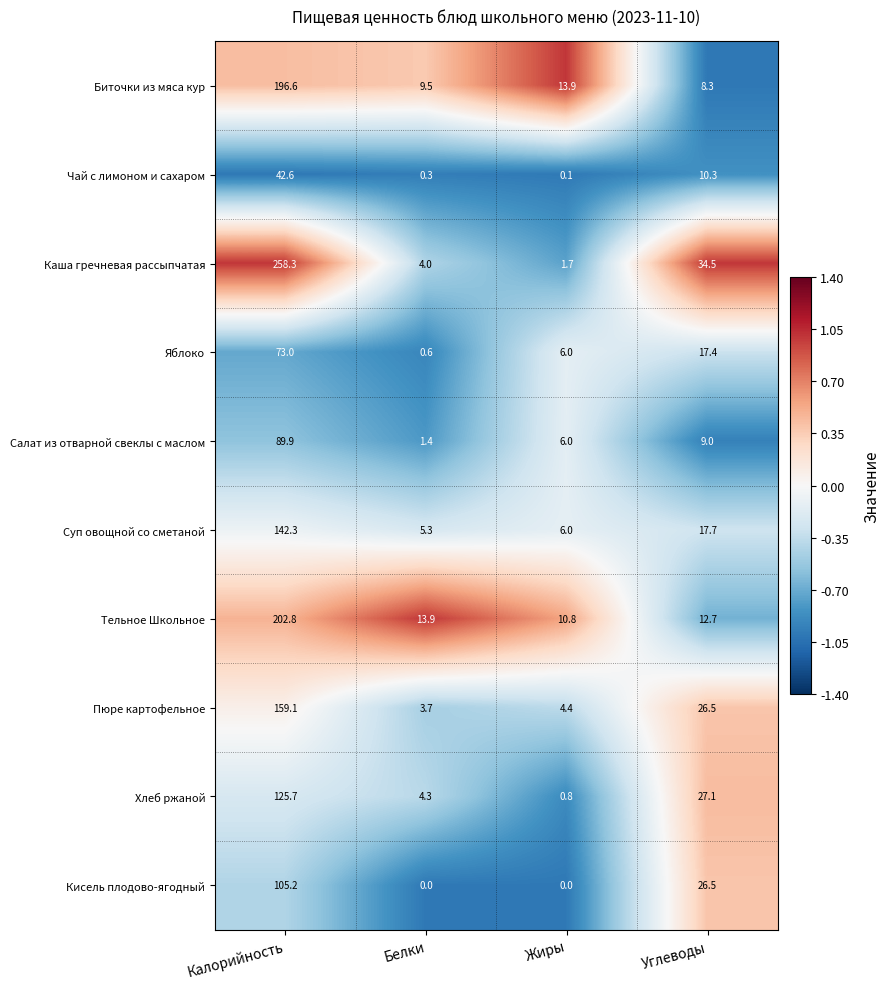

The value of Тельное Школьное at Жиры is 10.8. True or false?

True